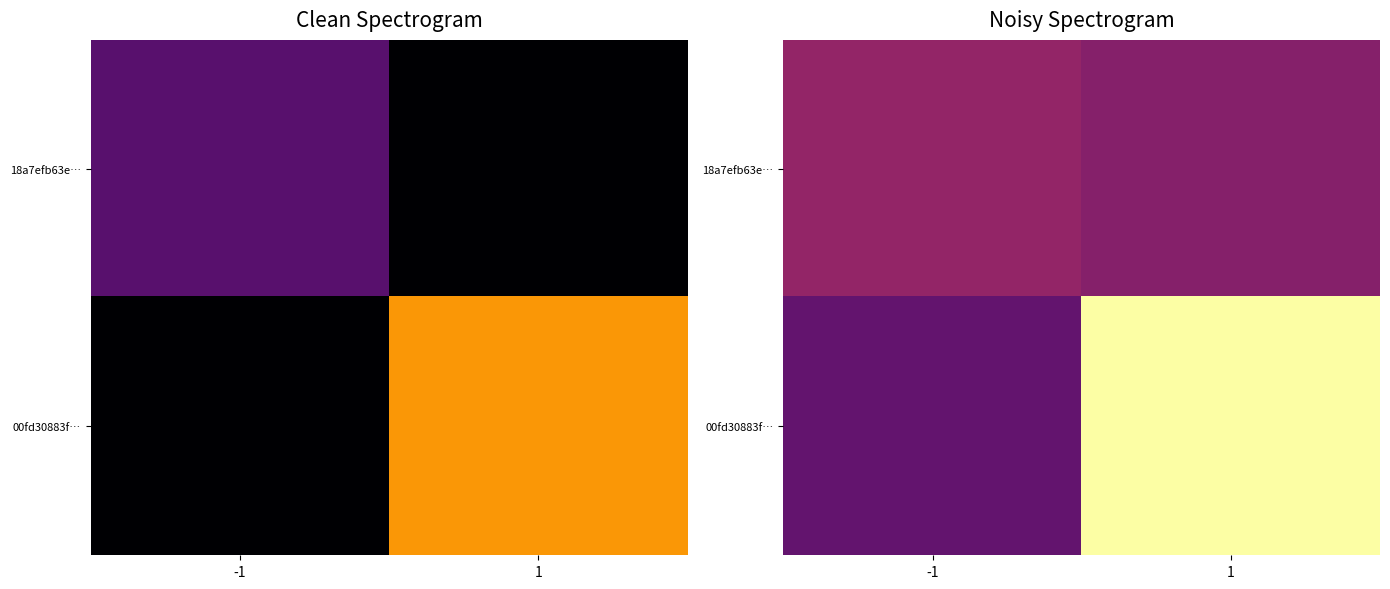

What is the minimum value for 00fd30883f…?

1.1